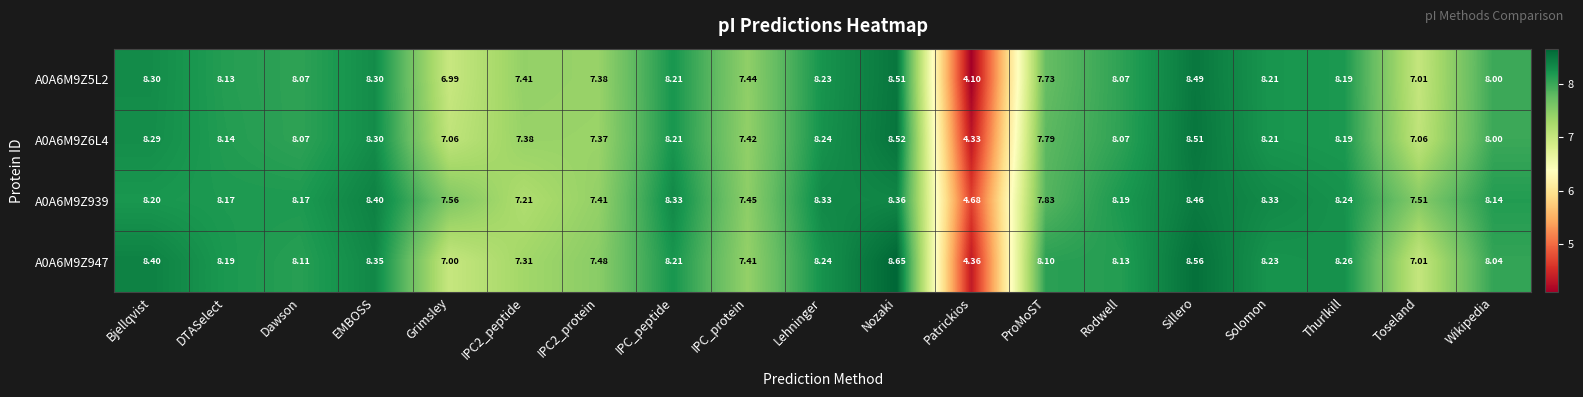

Which series changed the most between IPC2_peptide and ProMoST?

A0A6M9Z947